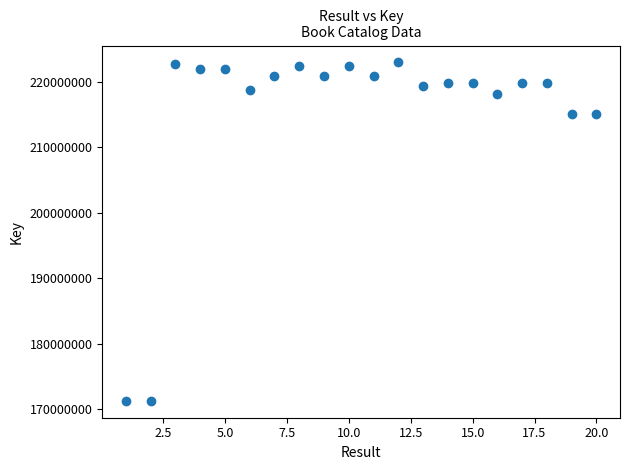

What is the range of Y values (max minus min)?

51718036